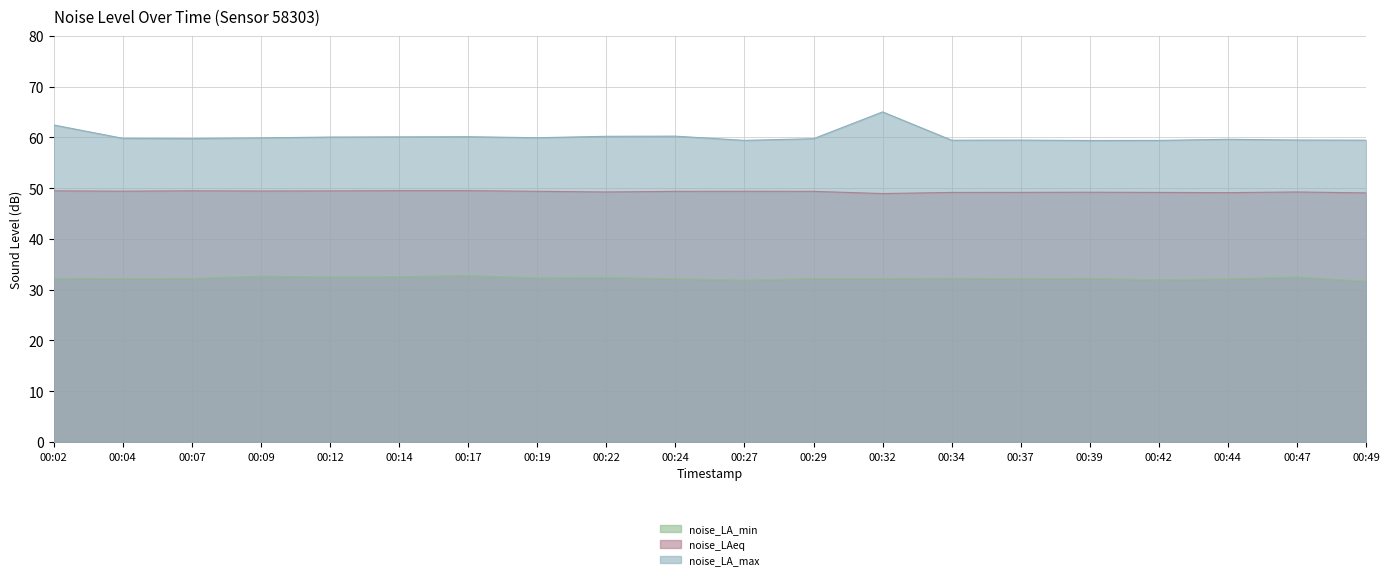

How many lines are shown in the chart?

3